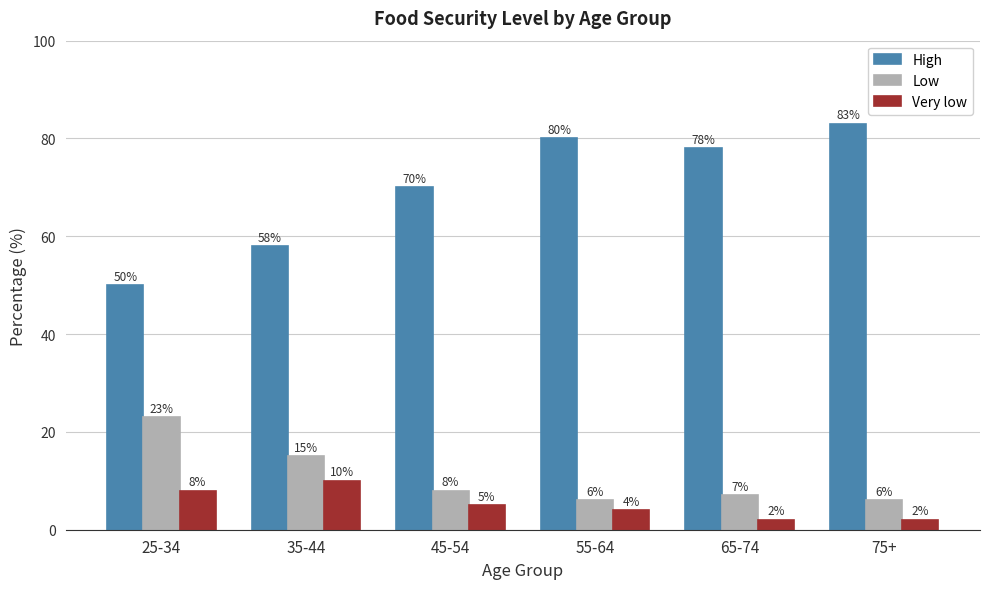

What is the label of the 5th bar from the left?

65-74